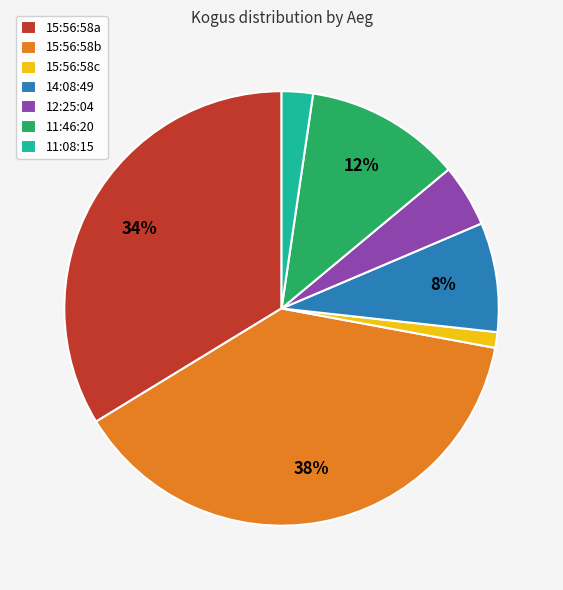

Is there any slice that represents more than half of the pie?

No